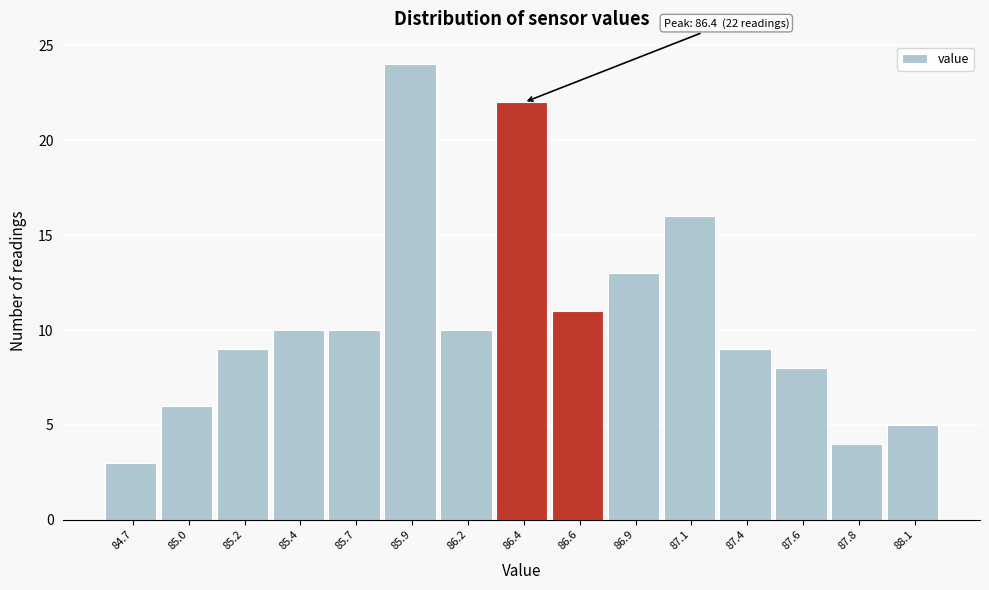

Reading left to right, extract all data points from this chart.

84.7=3	85.0=6	85.2=9	85.4=10	85.7=10	85.9=24	86.2=10	86.4=22	86.6=11	86.9=13	87.1=16	87.4=9	87.6=8	87.8=4	88.1=5